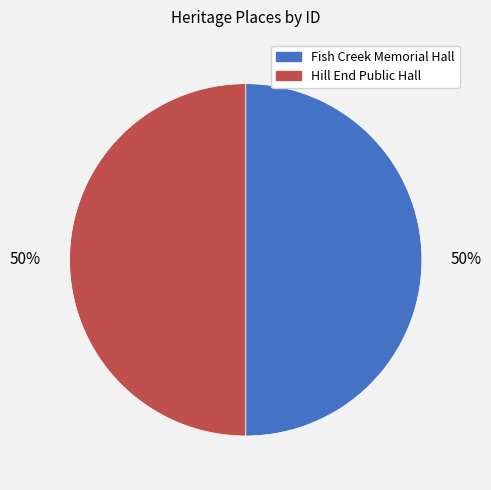

Combined, do Fish Creek Memorial Hall and Hill End Public Hall account for over 50%?

Yes